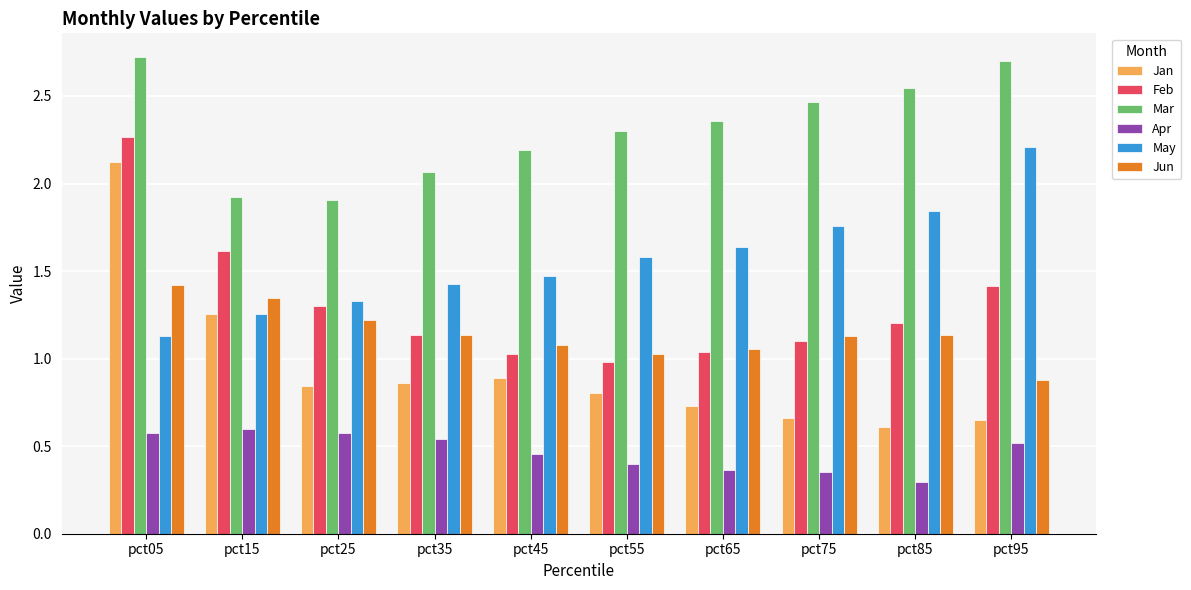

Which series has the largest total across all categories?

Mar